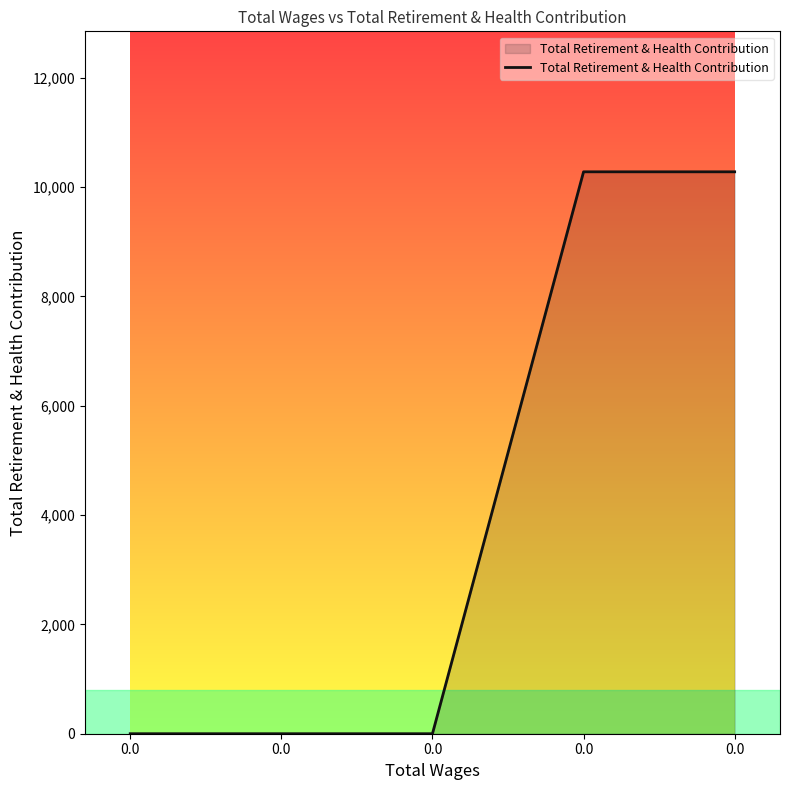

How many positive values are there?

2